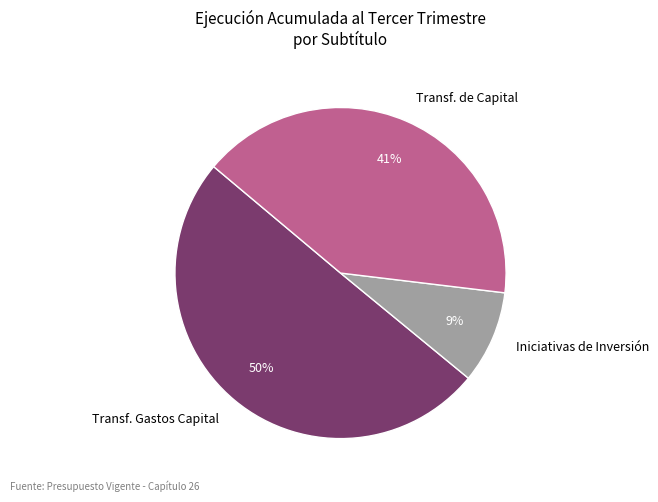

To the nearest percent, what percentage of the pie is Transf. Gastos Capital?

50%